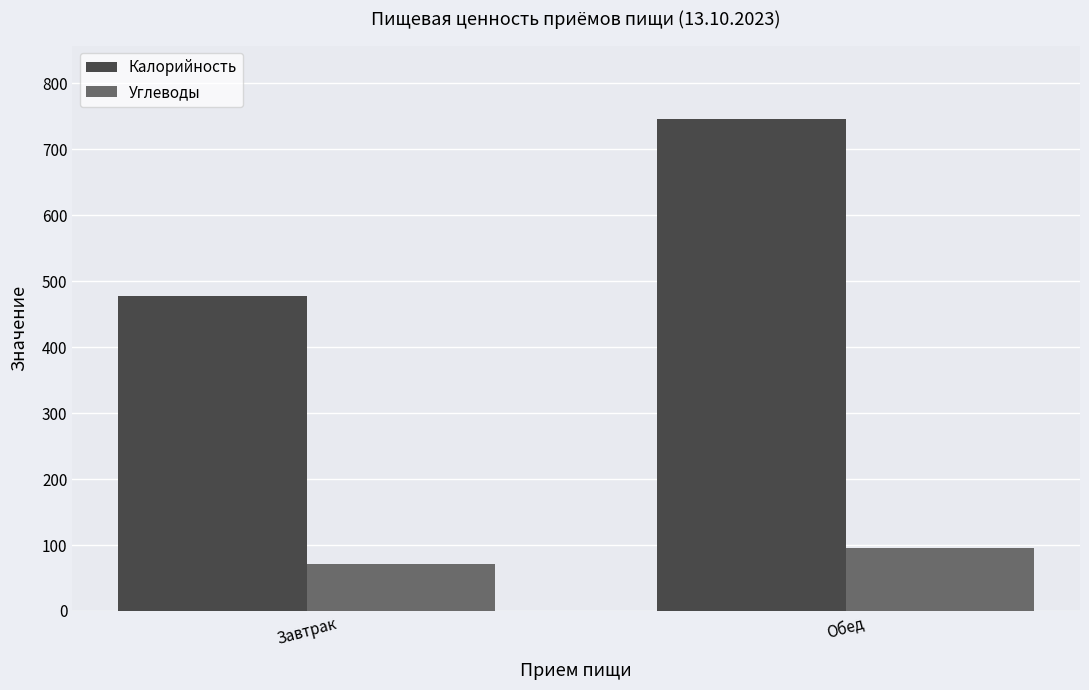

At which label does Углеводы reach its peak?

Обед